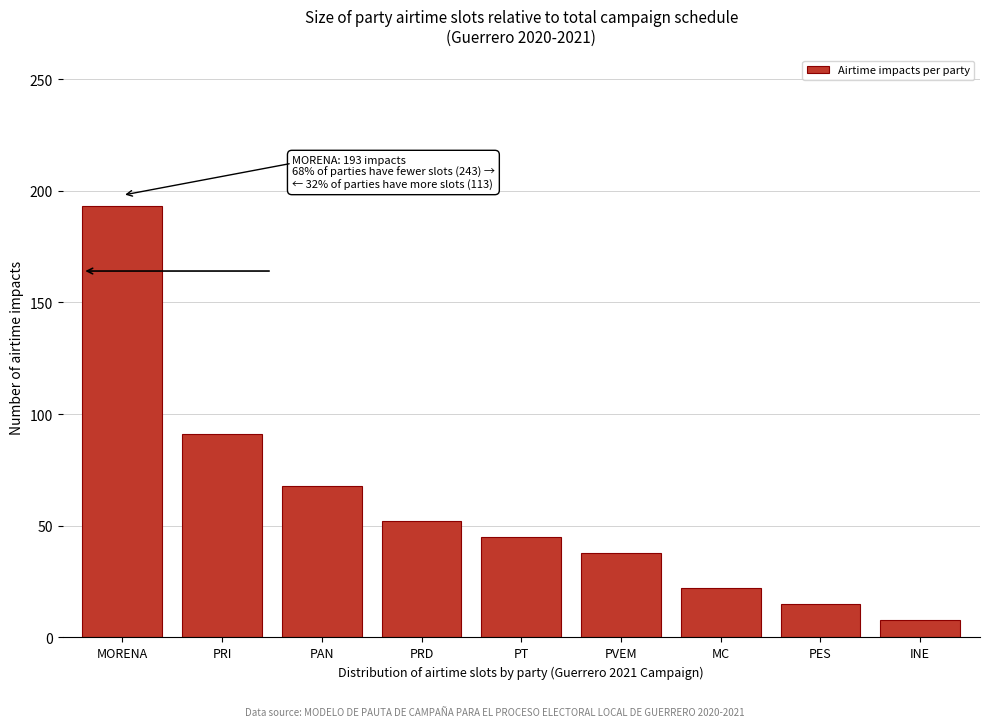

Reading left to right, transcribe all the data shown in this chart.

193	91	68	52	45	38	22	15	8